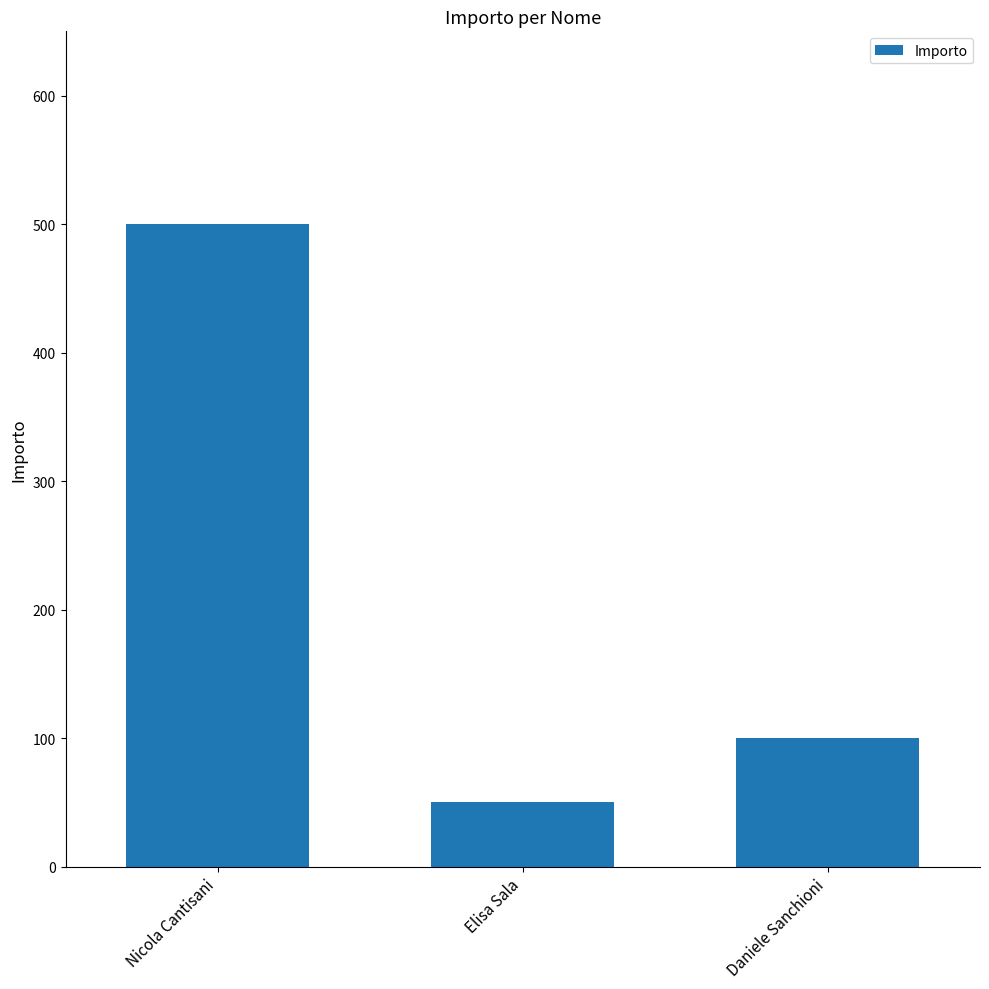

Reading left to right, list all the values displayed in this chart.

Nicola Cantisani=500	Elisa Sala=50	Daniele Sanchioni=100